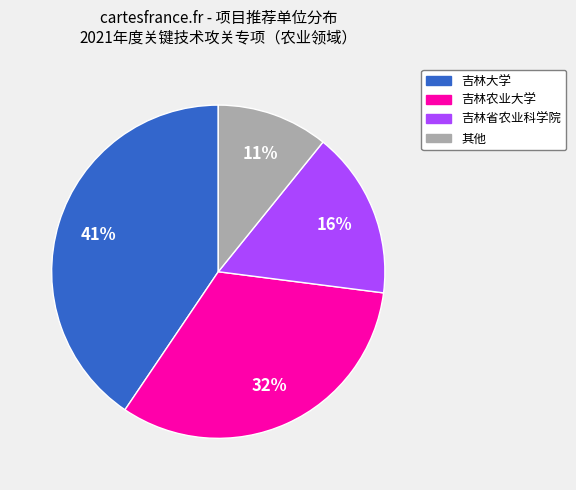

To the nearest percent, what is the average slice percentage?

25%